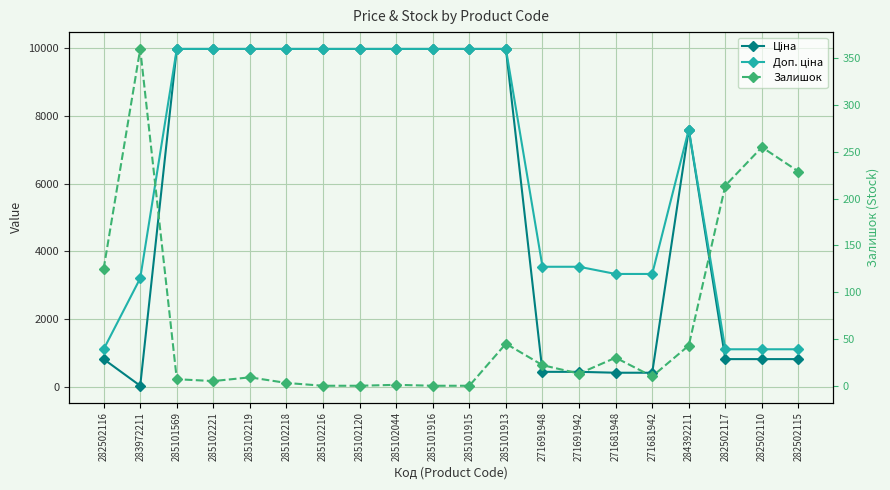

Where is the first local minimum for Ціна?

283972211